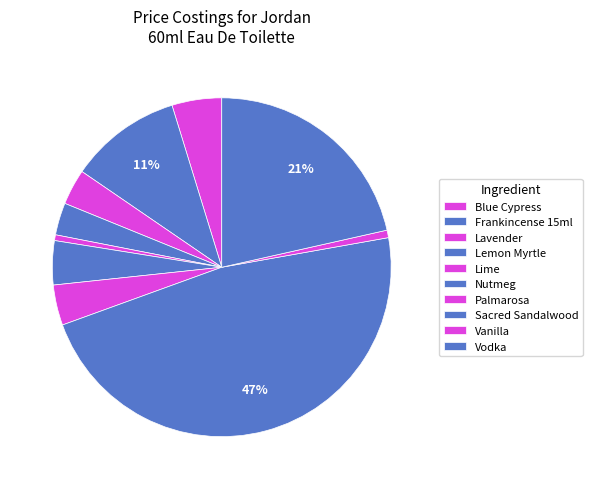

To the nearest percent, what percentage of the pie is Nutmeg?

4%